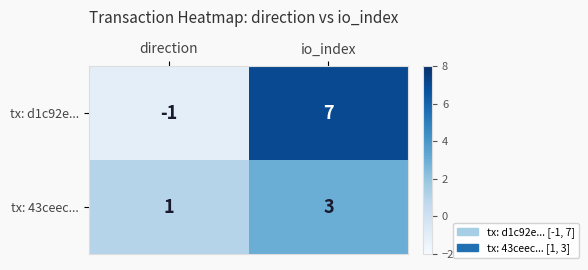

At which category is the sum across all series the highest?

io_index